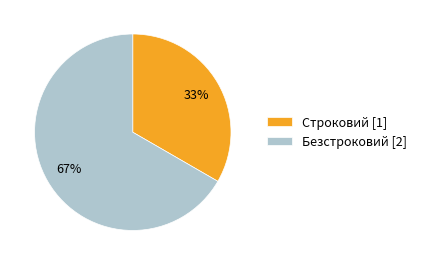

Rank the categories by value from lowest to highest.

Строковий, Безстроковий